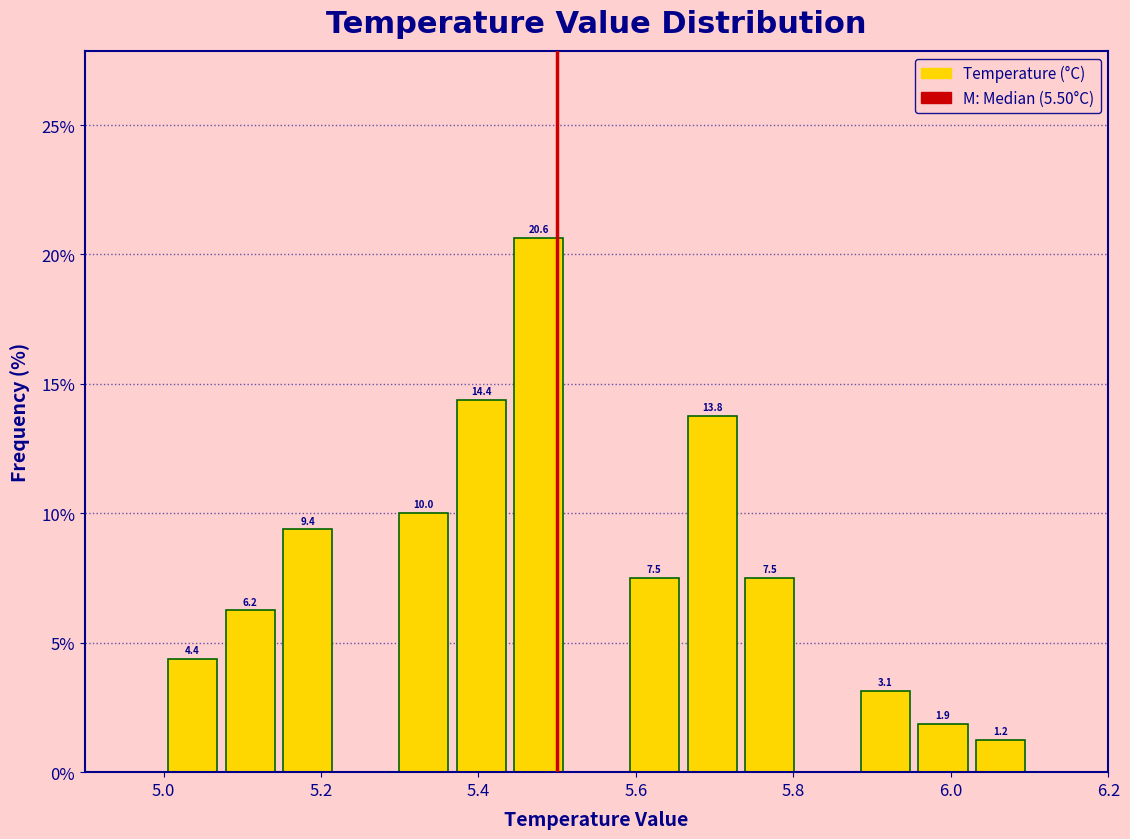

Around what value on the x-axis is the tallest bar? Give the approximate position of its centre, as read against the axis.

5.48